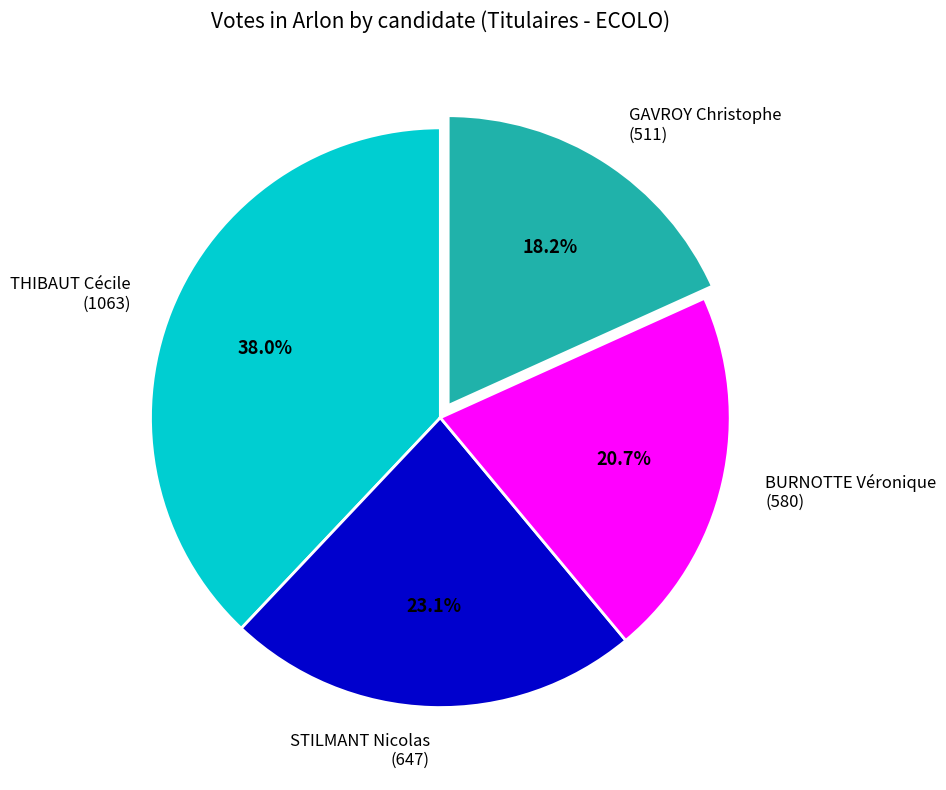

Between STILMANT Nicolas and THIBAUT Cécile, which is larger?

THIBAUT Cécile